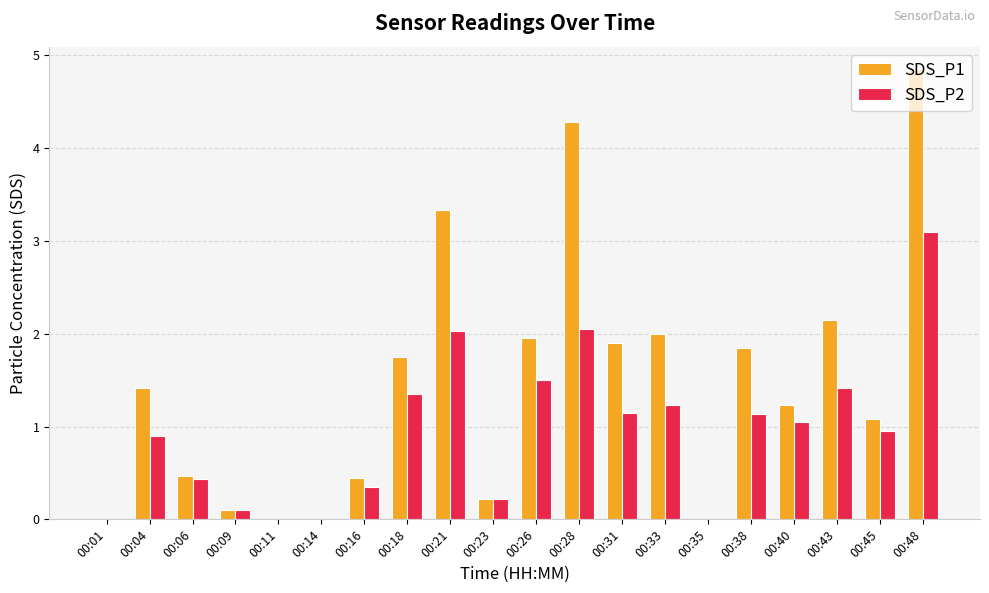

Which category has the highest value in the SDS_P1 series?

00:48